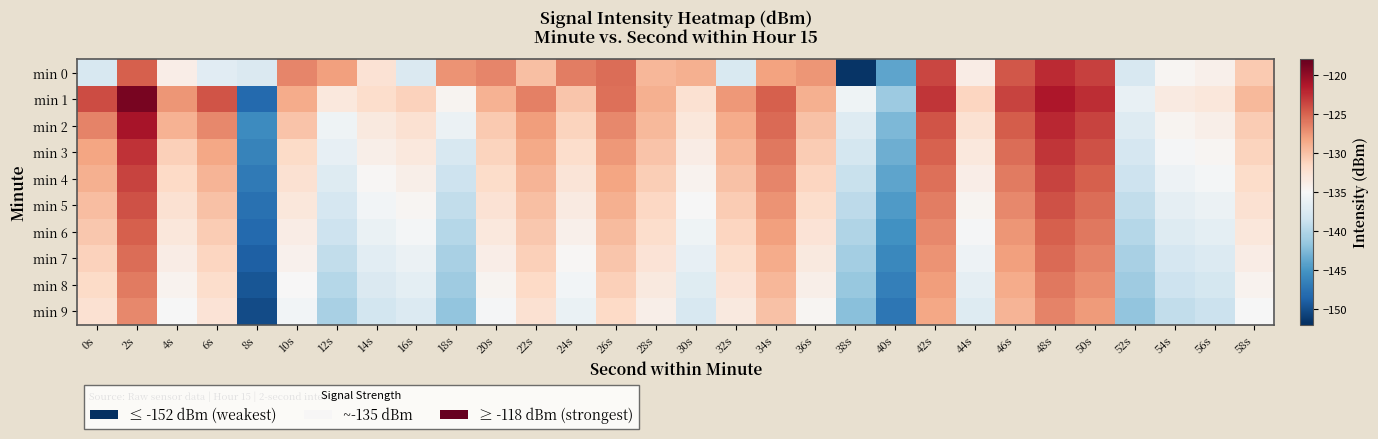

What is the greatest value displayed?

-118.8